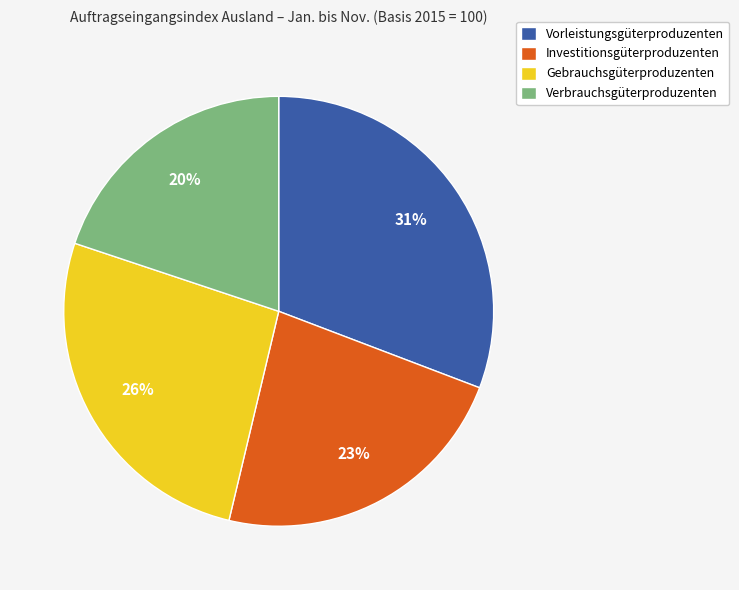

Count the number of slices in the pie.

4